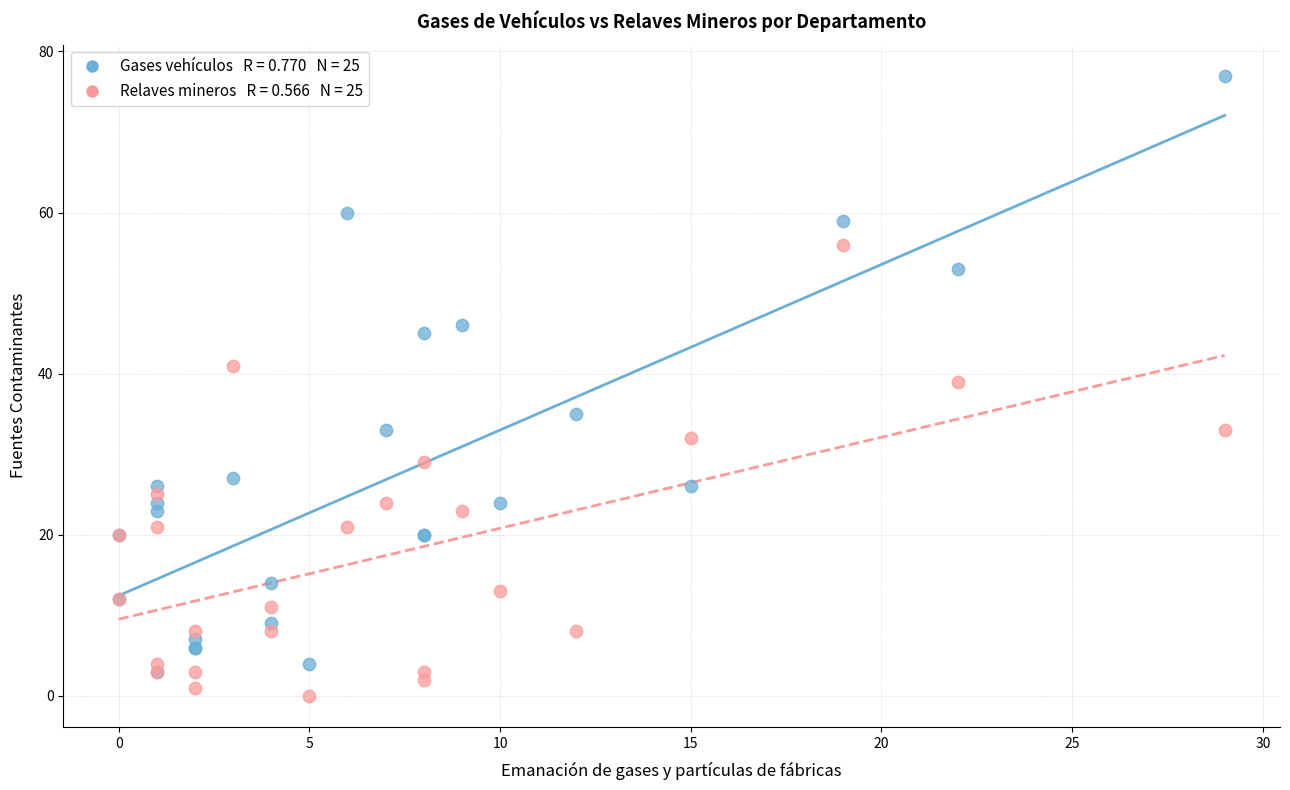

Across all series, what Y value is closest to 38?

39